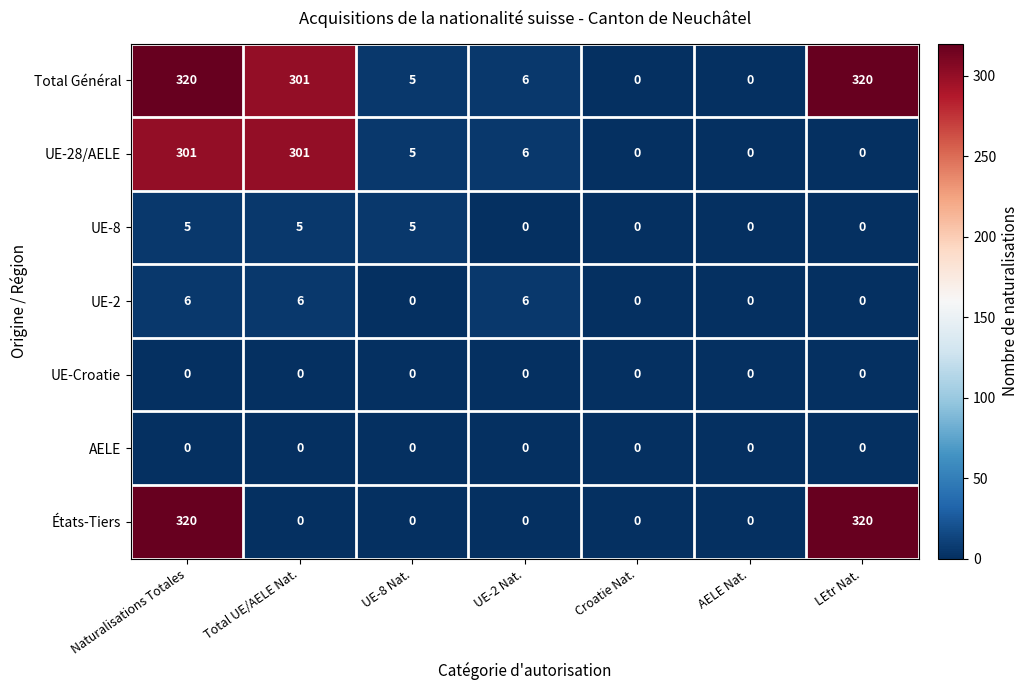

What is the difference between the highest and lowest values at Naturalisations Totales?

320